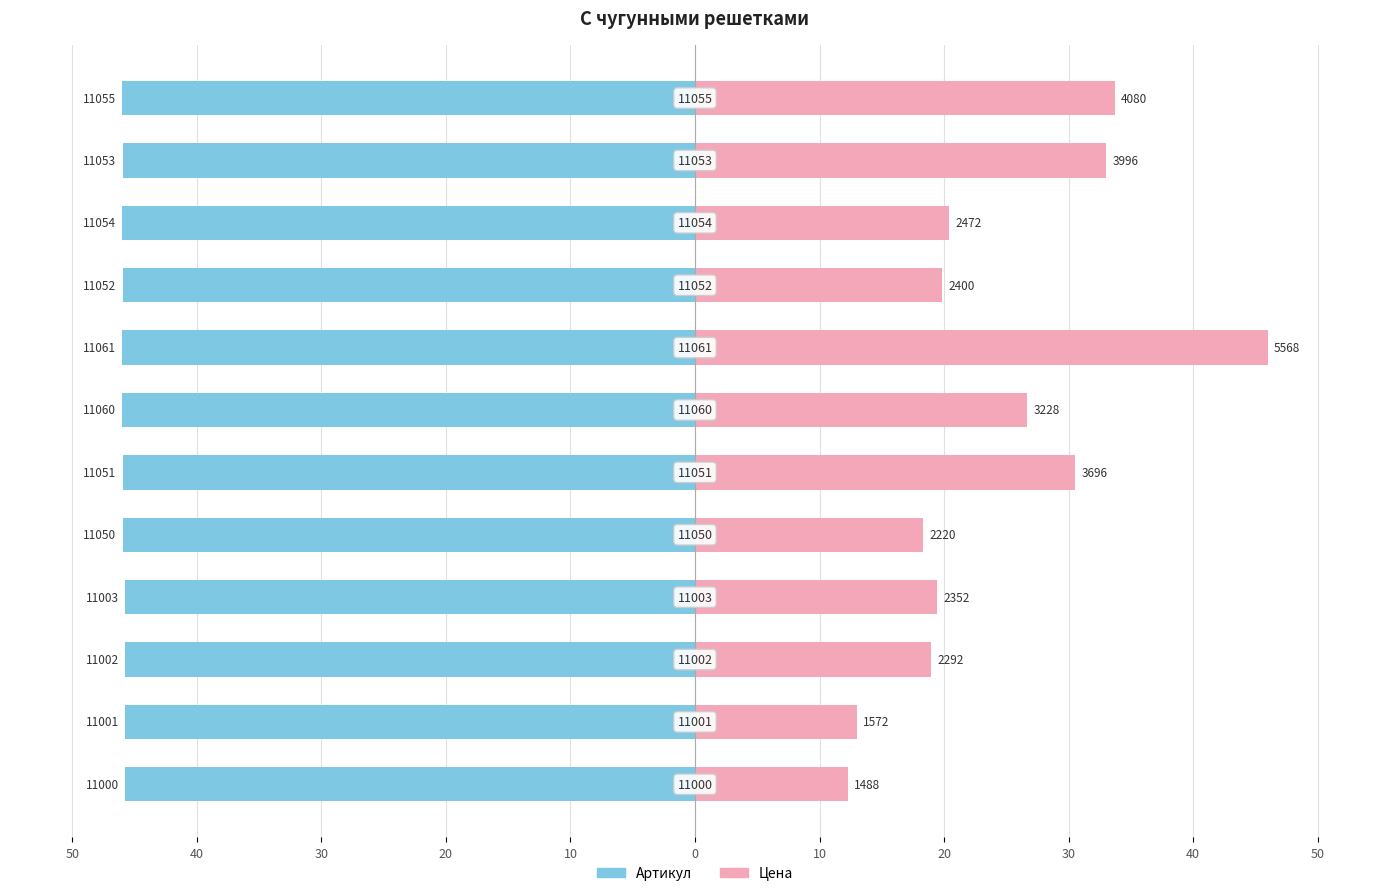

Rank the series at 0 from lowest to highest value.

Артикул, Цена